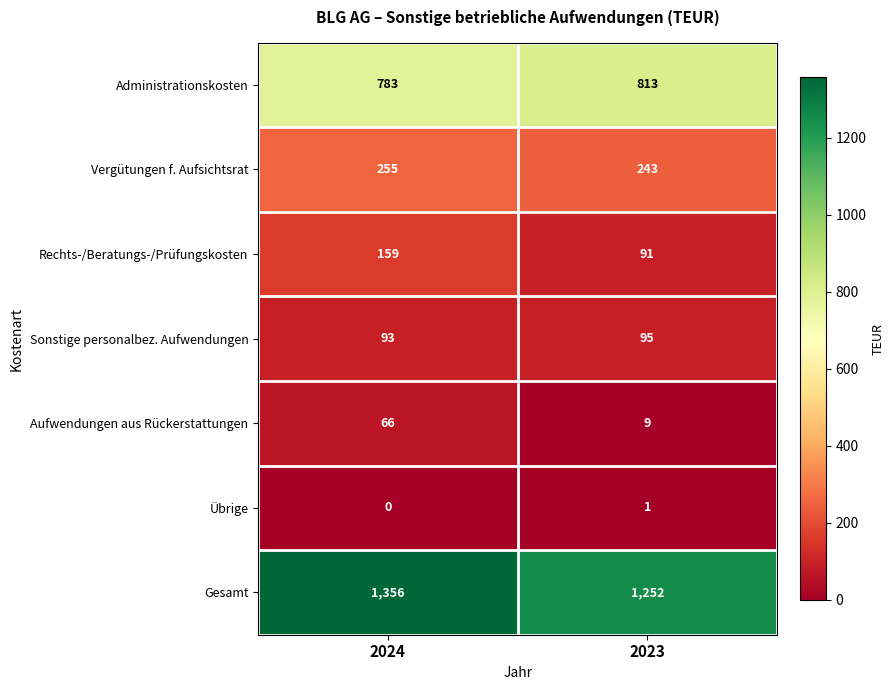

Which label corresponds to the largest value in the chart?

2024